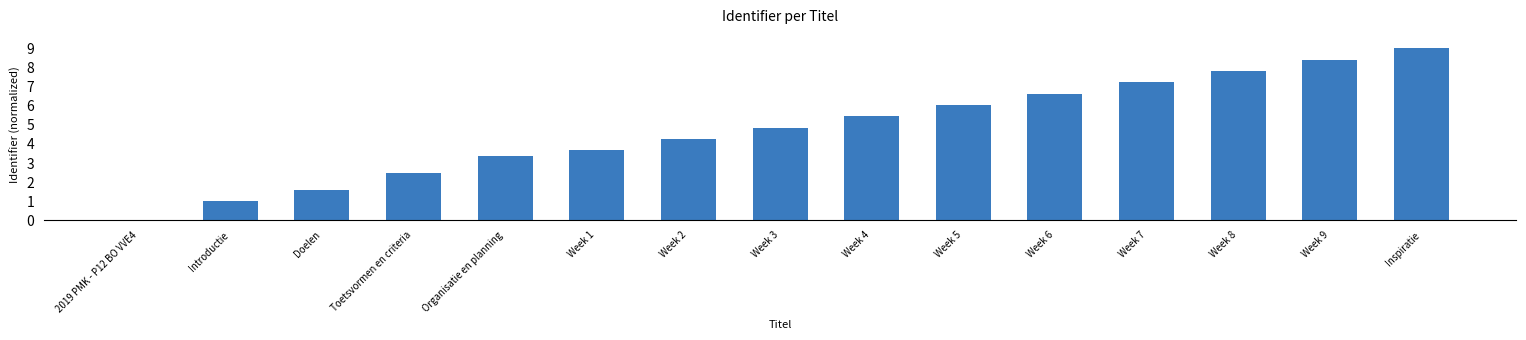

Between Week 8 and Week 4, which is larger?

Week 8